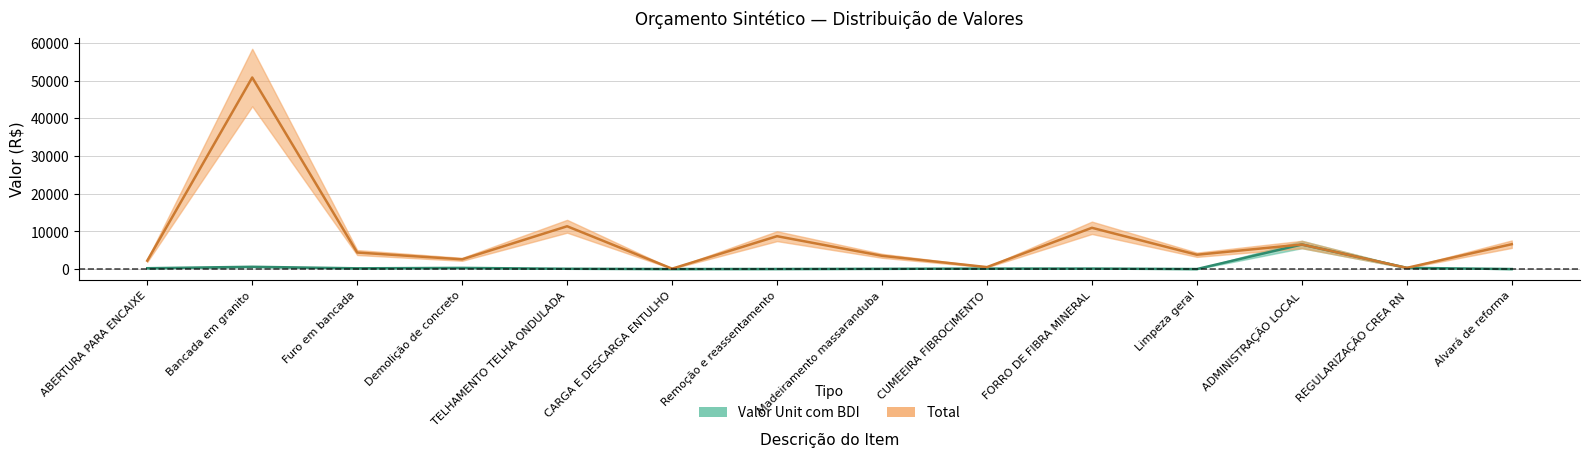

Where is Valor Unit com BDI nearest to the value 3262?

Bancada em granito